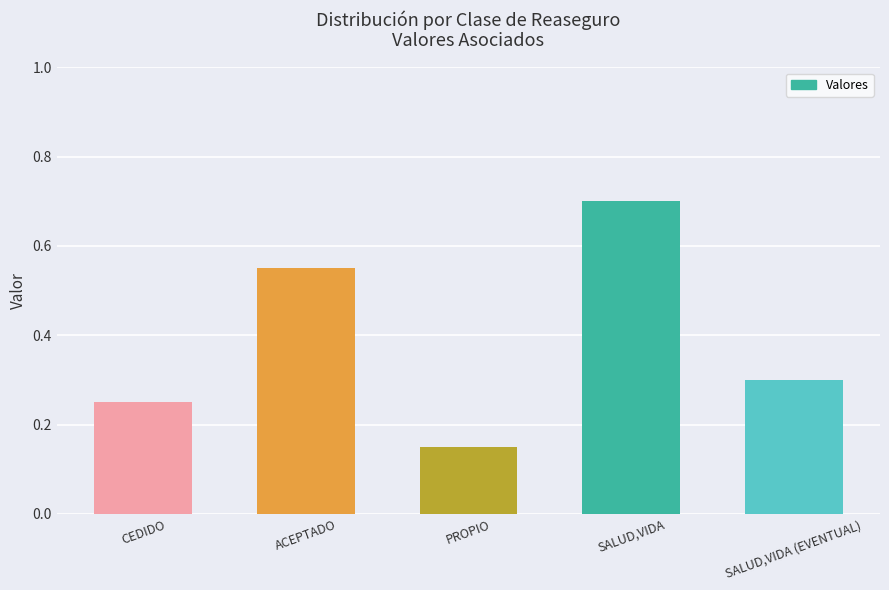

What is the sum of the values at ACEPTADO and CEDIDO?

0.8